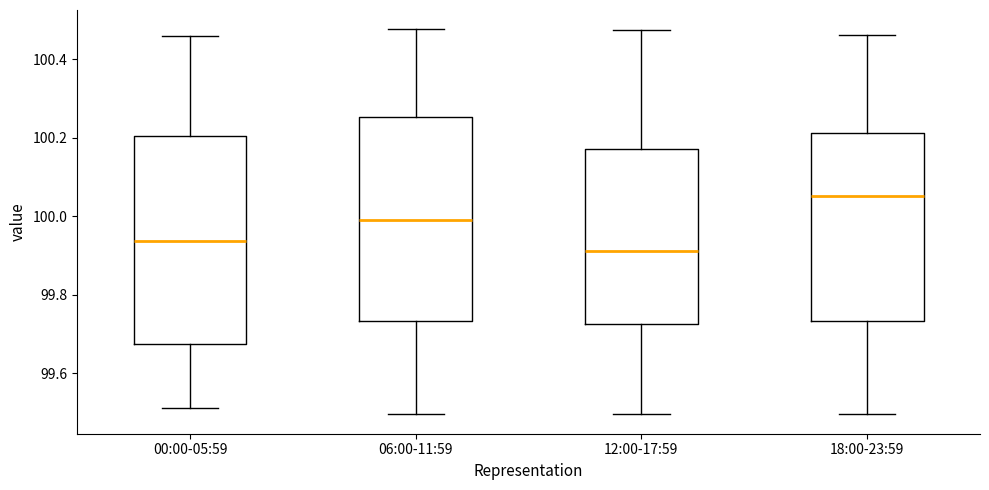

Which box has the lowest median line?

12:00-17:59